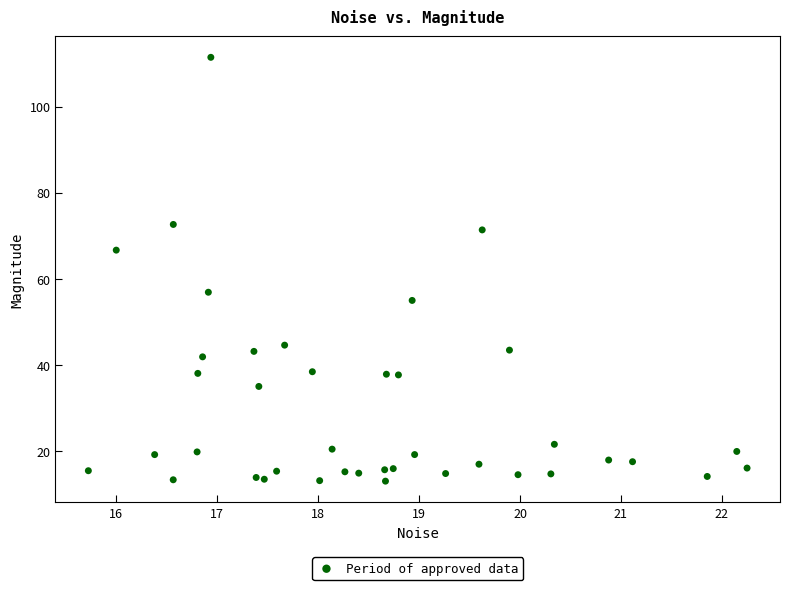

What is the range of X values (max minus min)?

6.5